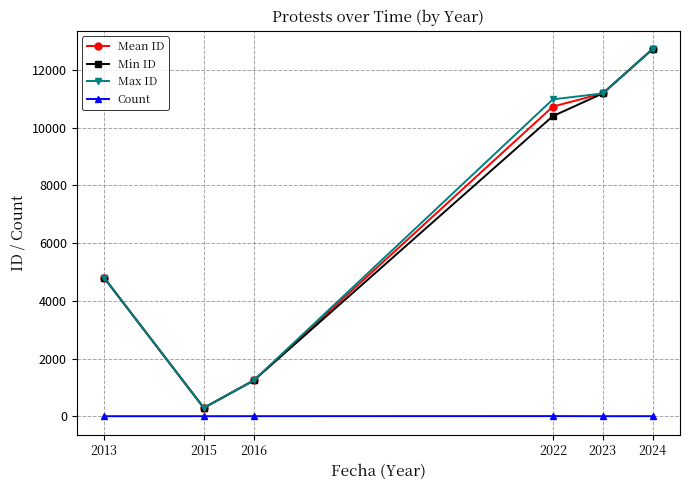

What is the minimum value shown in the chart?

1.0